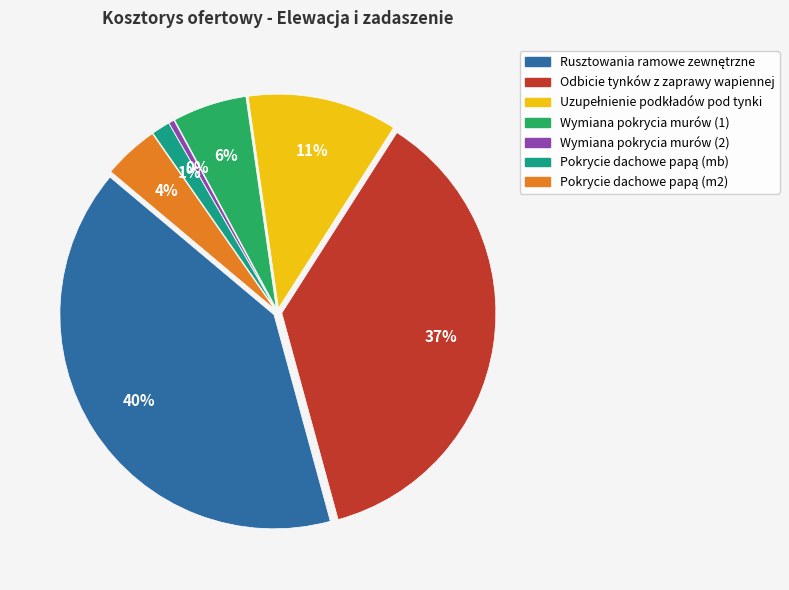

How many segments does this pie chart have?

7